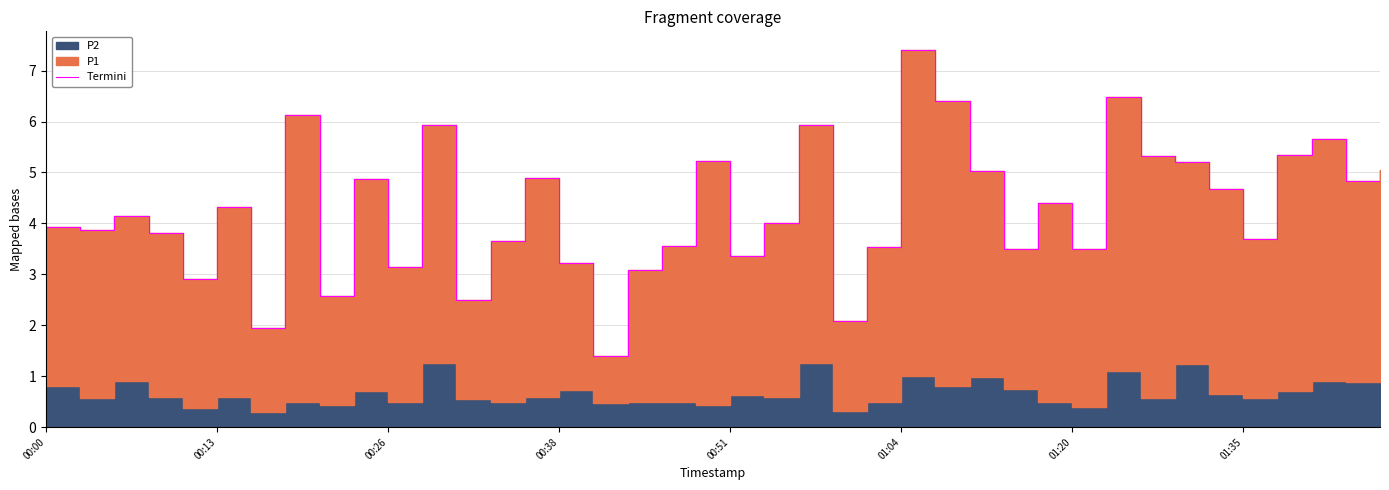

Where is the first local minimum?

00:13